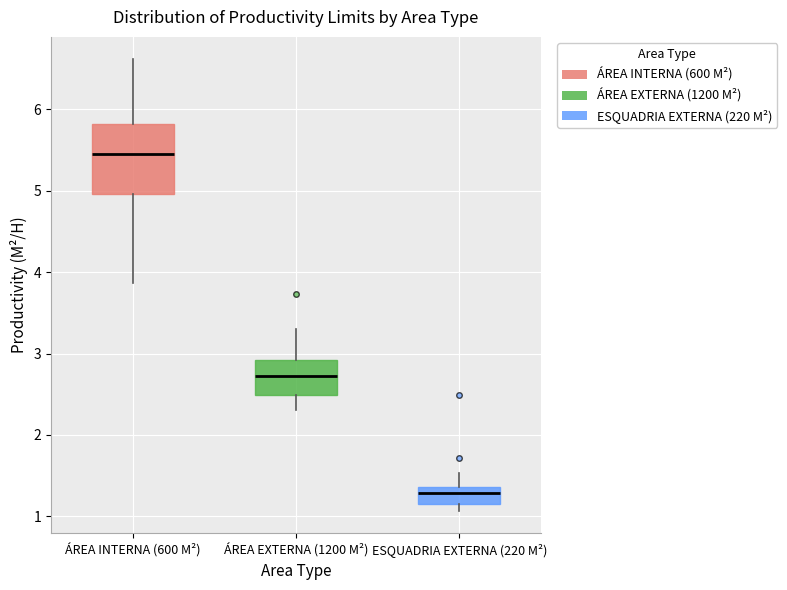

Reading left to right, read every box against the y-axis: the position of its median line, the range the box covers, and the ends of its whiskers. The values are not printed on the chart, so give them approximately, as read against the axis.

ÁREA INTERNA (600 M²): median 5.5, box 5.0 to 5.8, whiskers 3.9 to 6.6
ÁREA EXTERNA (1200 M²): median 2.7, box 2.5 to 2.9, whiskers 2.3 to 3.3
ESQUADRIA EXTERNA (220 M²): median 1.3, box 1.2 to 1.4, whiskers 1.1 to 1.5